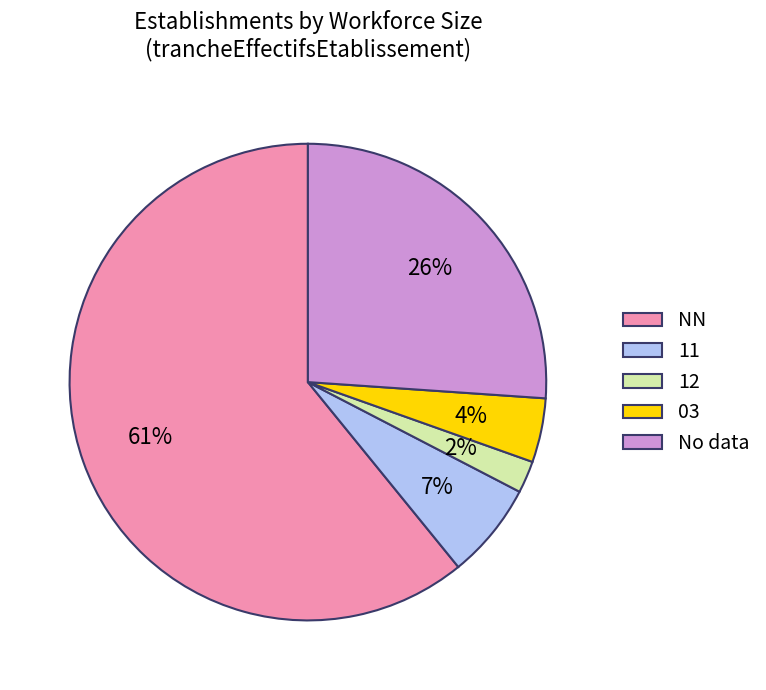

Count the number of slices in the pie.

5